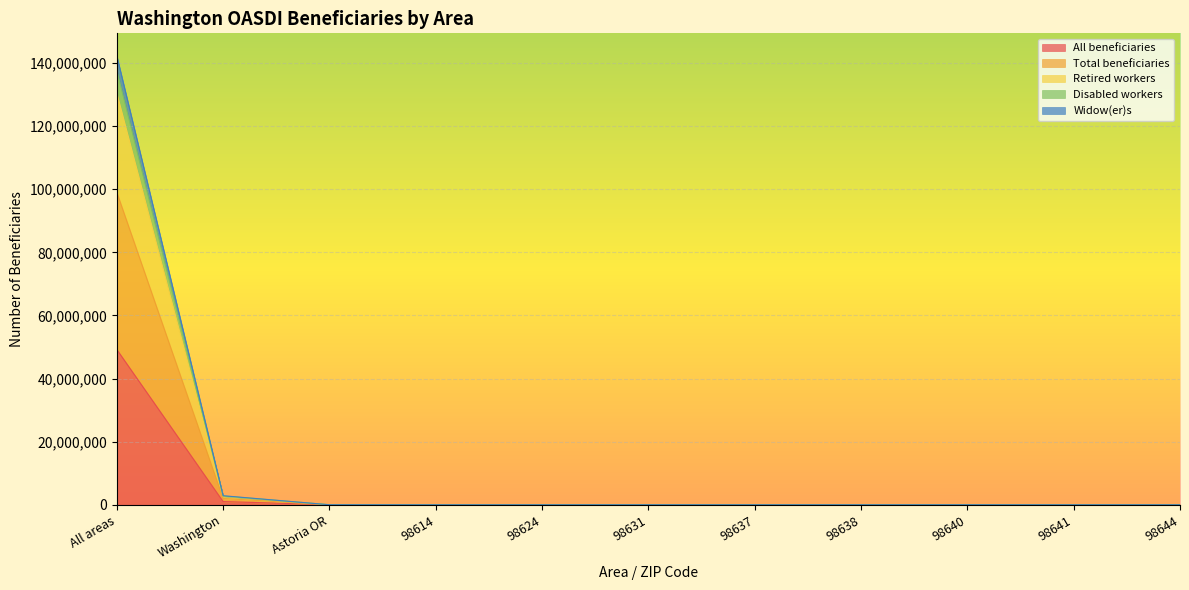

Which category has the highest value in the All beneficiaries series?

All areas